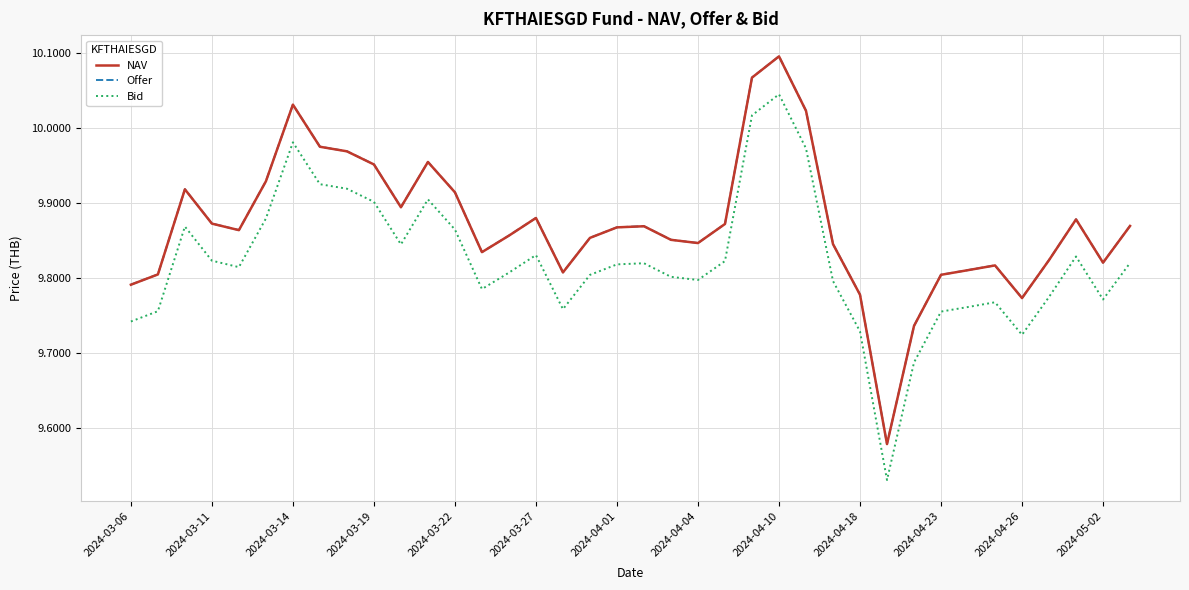

True or false: NAV and Bid intersect in this chart.

False